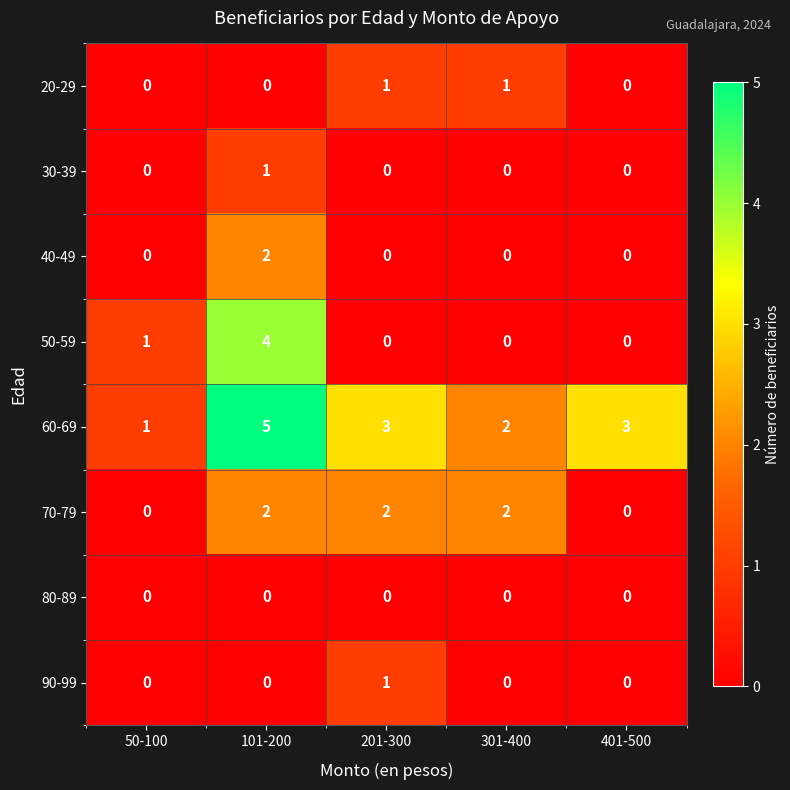

Is it true that 70-79 equals 1 at 401-500?

False